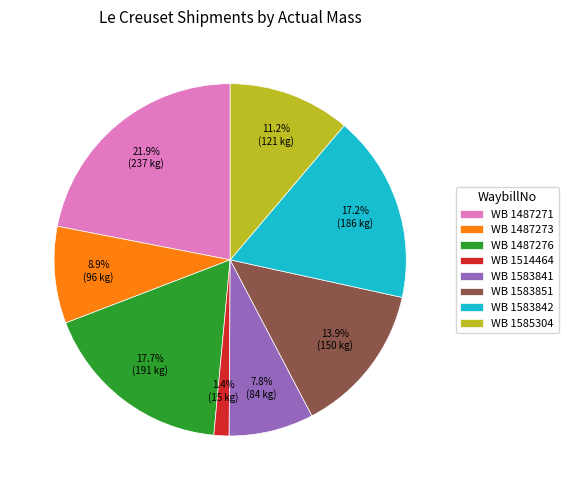

Which has a higher value, WB 1583841 or WB 1487276?

WB 1487276